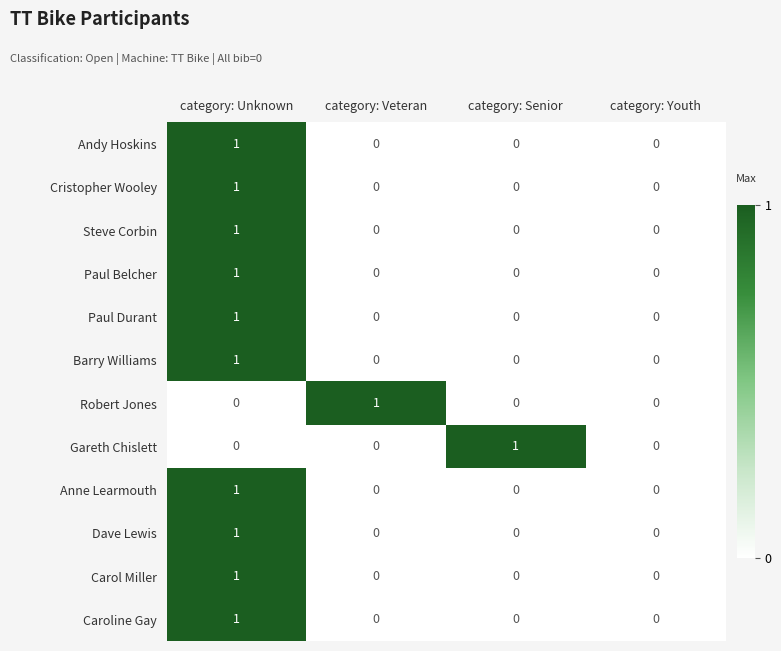

What is the total value across all series at category: Unknown?

10